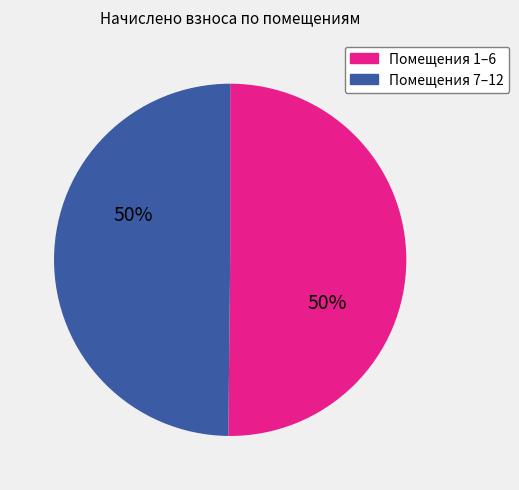

Do Помещения 1–6 and Помещения 7–12 together represent more than half of the pie?

Yes